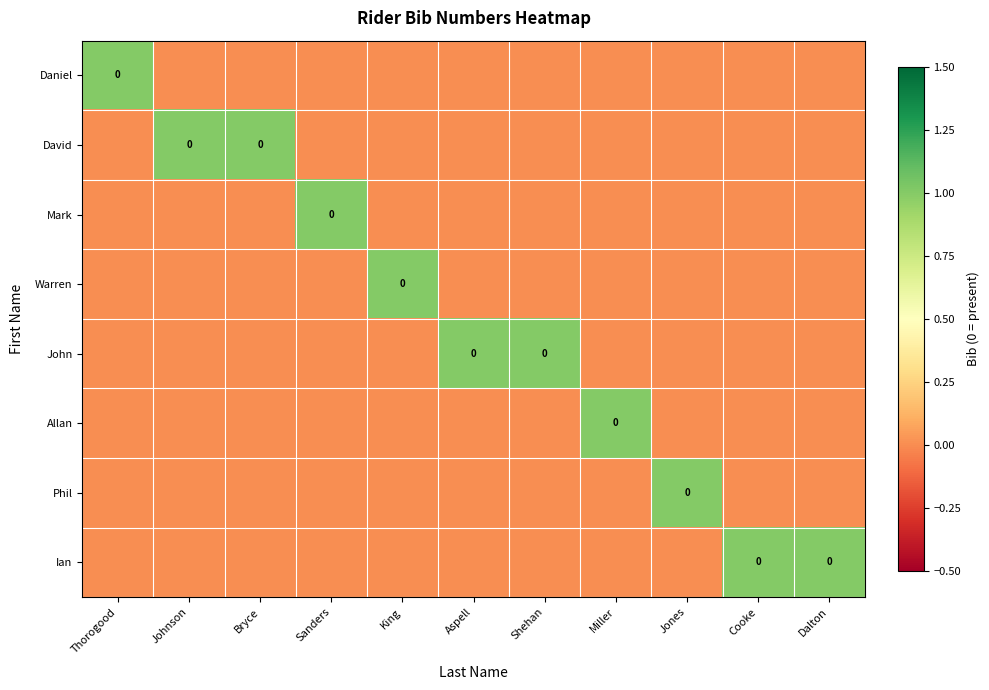

What is the total value across all series at Aspell?

1